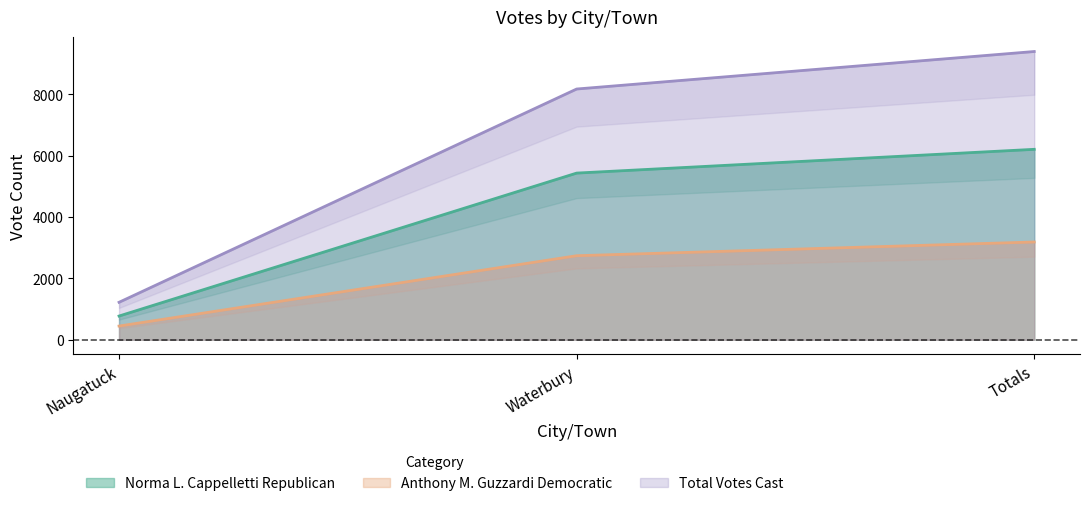

Reading left to right, transcribe all the data shown in this chart.

Norma L. Cappelletti Republican: 775	5437	6212
Anthony M. Guzzardi Democratic: 448	2742	3190
Total Votes Cast: 1223	8179	9402